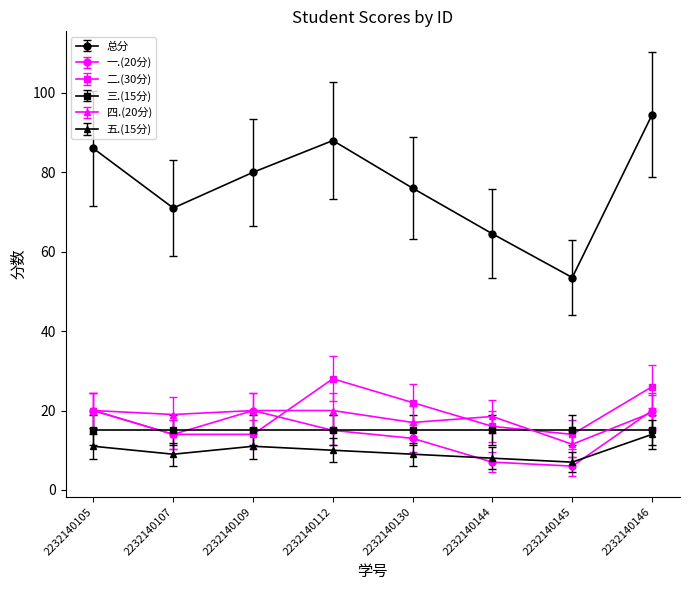

Read the 总分 value at 2232140112.

88.0